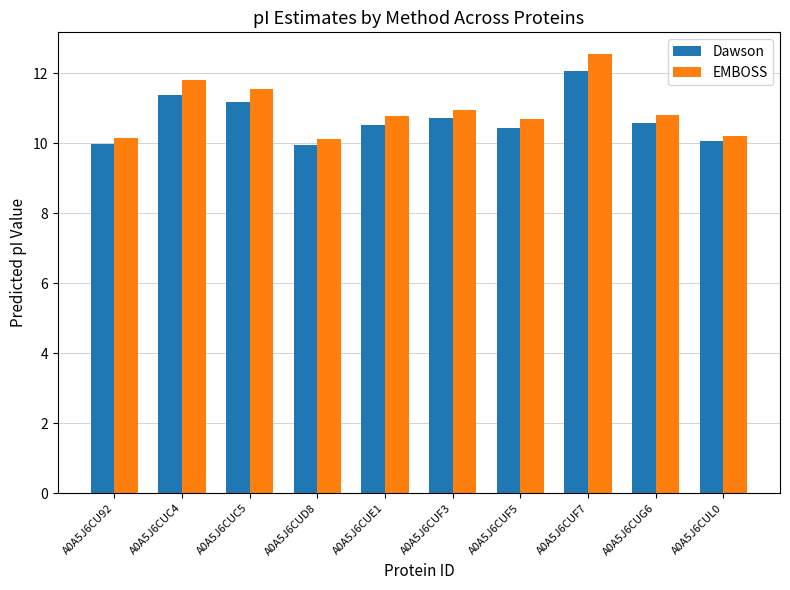

What is the sum of all EMBOSS values?

109.7